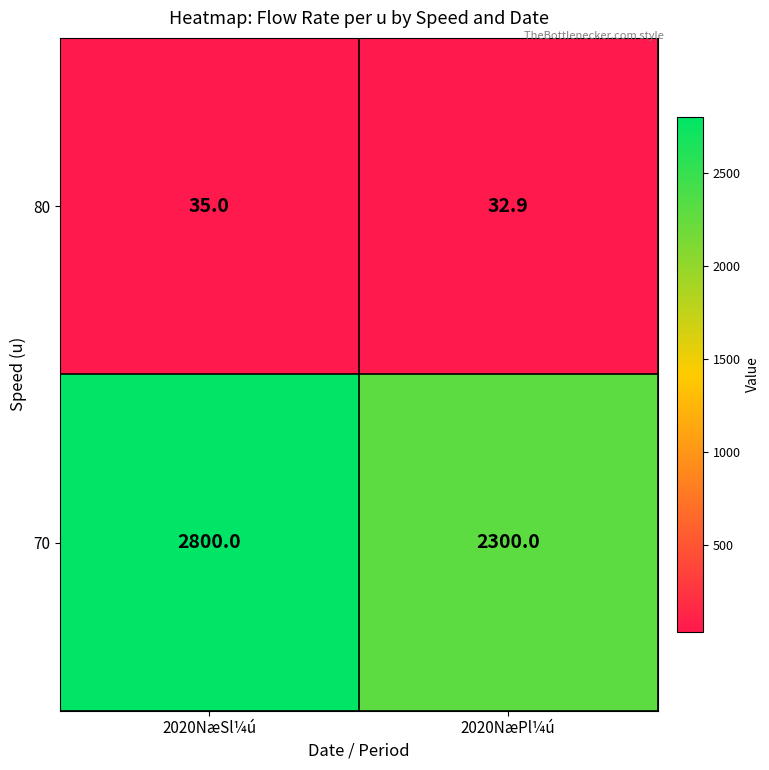

What is the sum of the 70 values at 2020NæSl¼ú and 2020NæPl¼ú?

5100.0